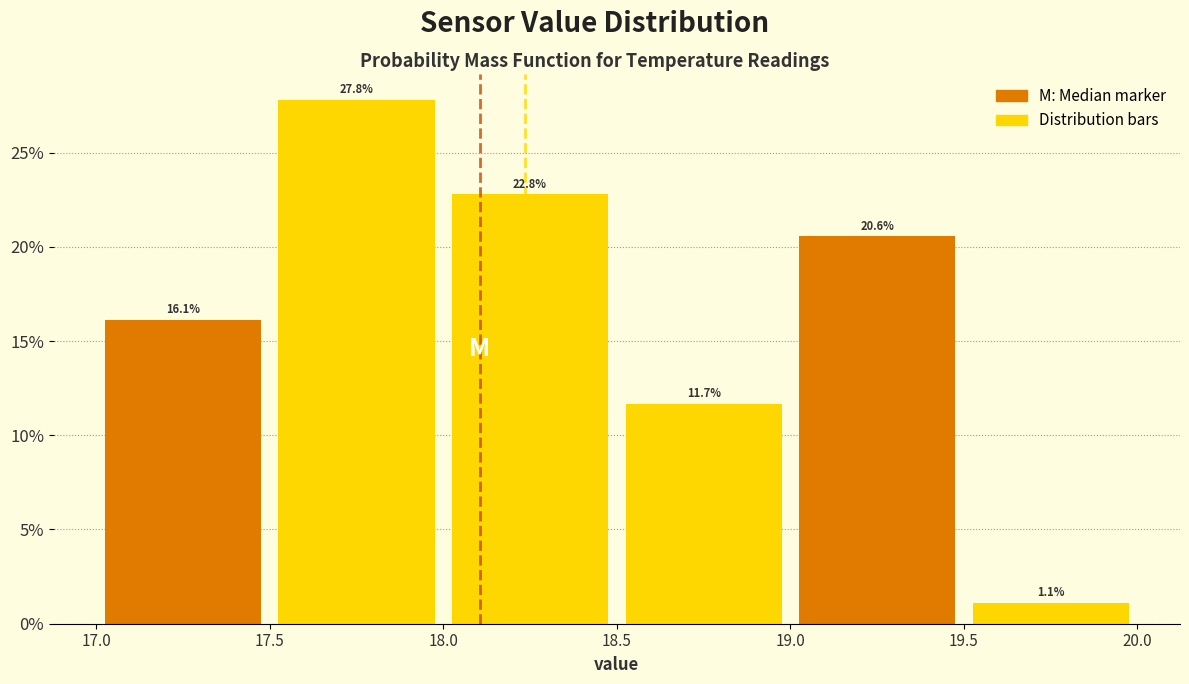

What is the height of the bar covering 18.0 to 18.5 on the x-axis?

22.8